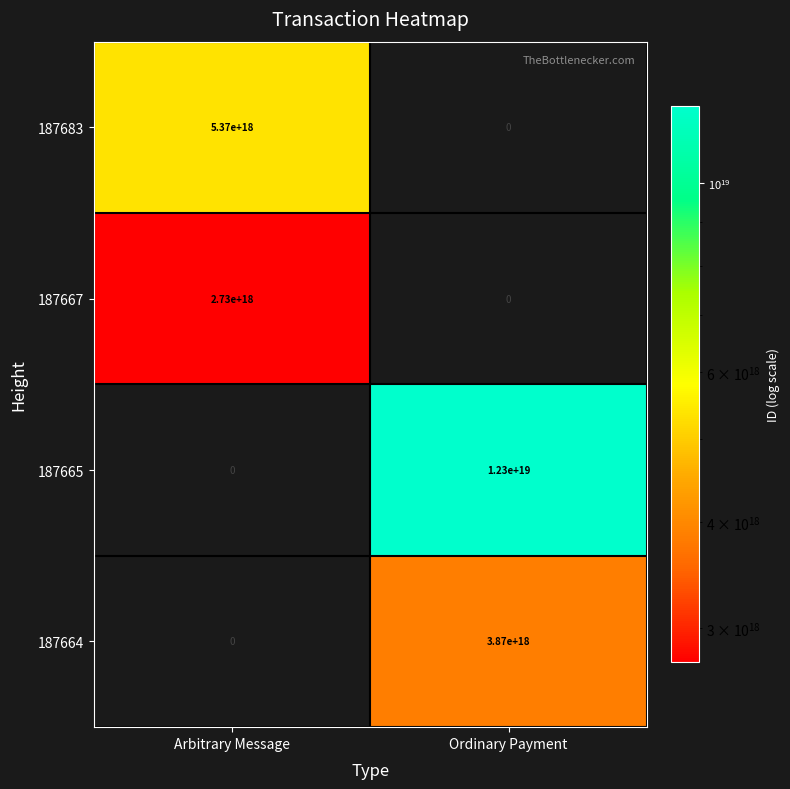

At which label is 187665 closest to 6150000000000000000?

Arbitrary Message